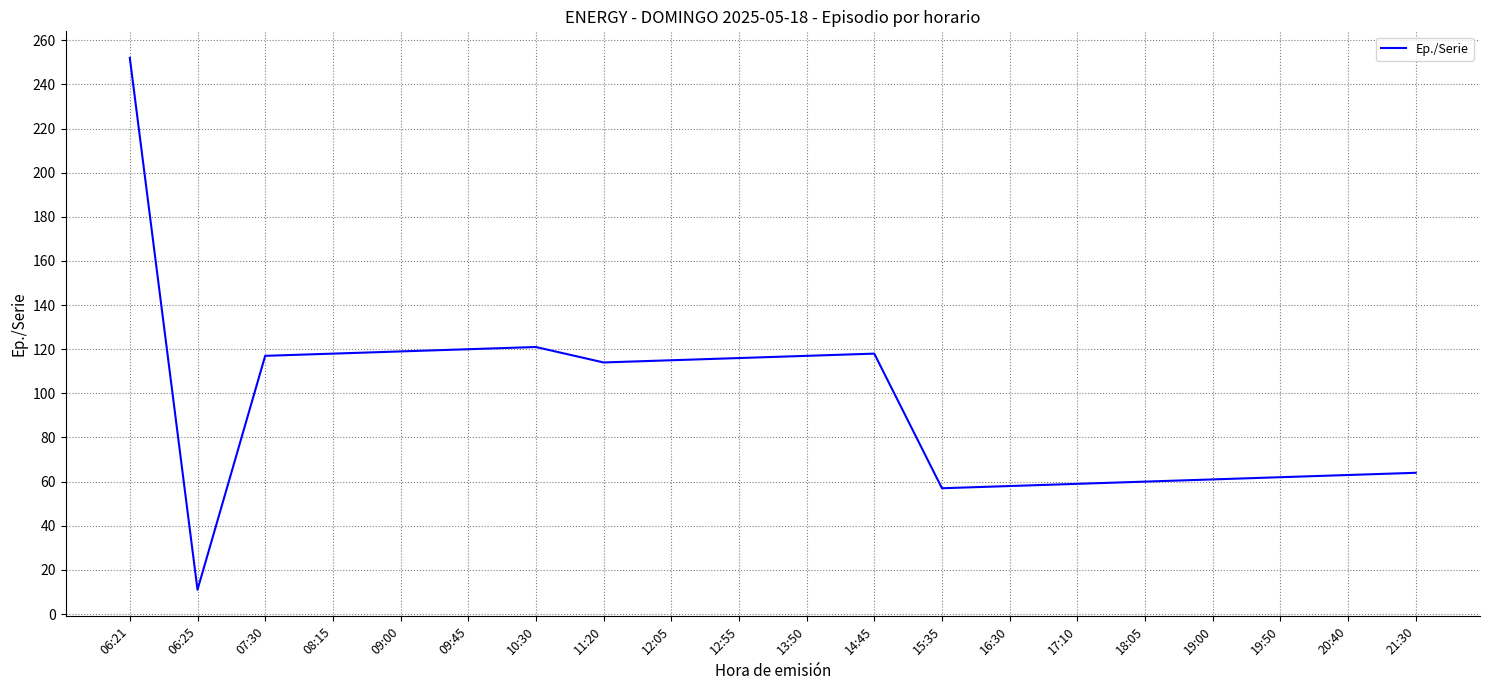

The value at 12:05 is 185. True or false?

False